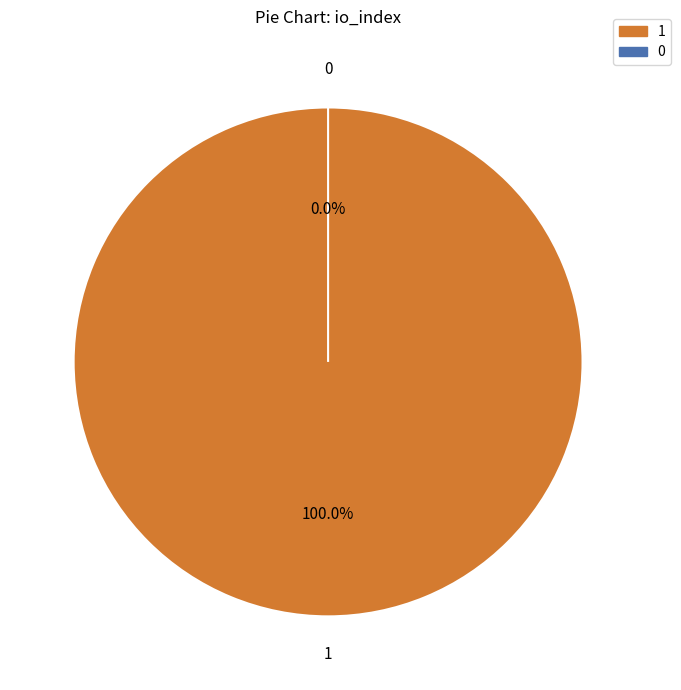

To the nearest percent, what is the difference between the Ticket and Vote slice percentages?

100%